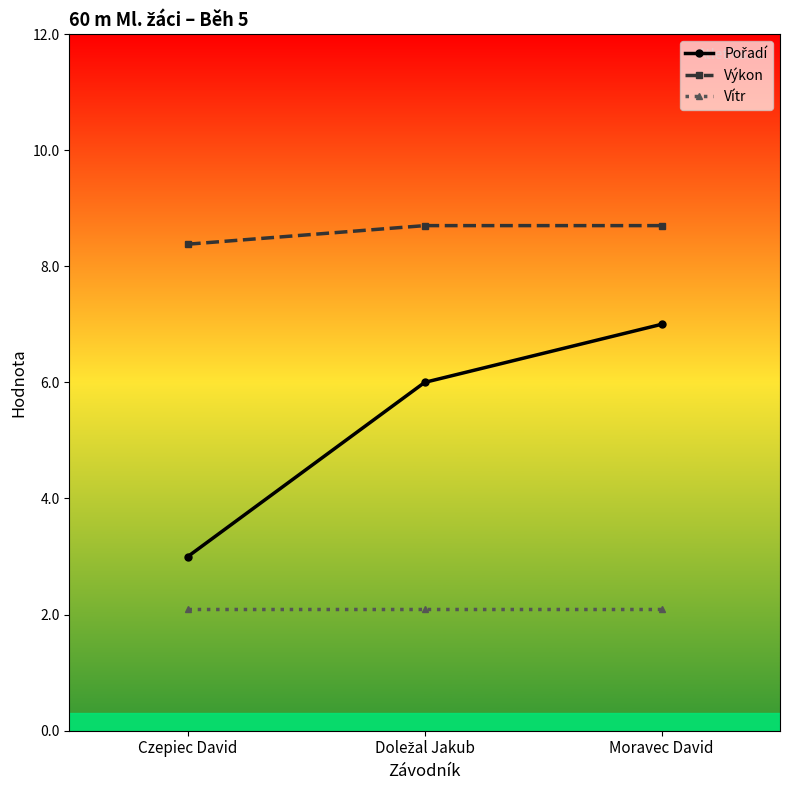

What is the minimum value shown in the chart?

2.1